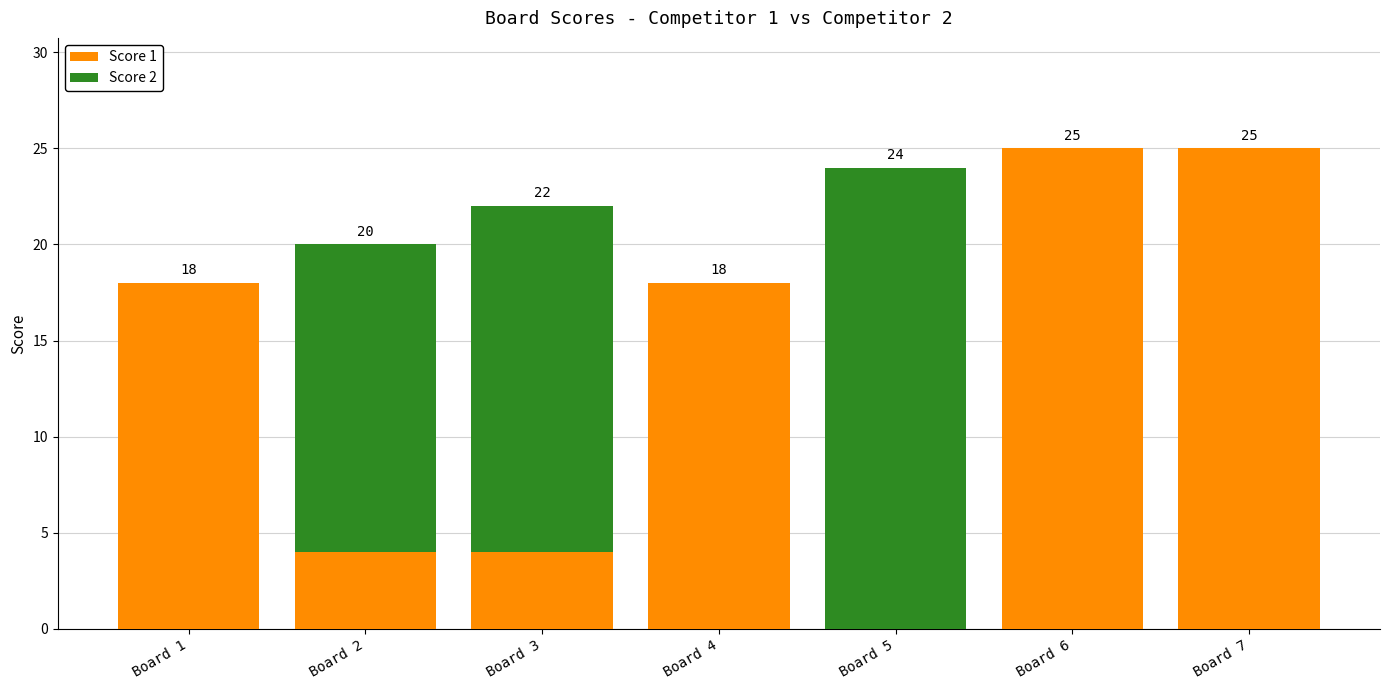

What is the total value across all series at Board 3?

22